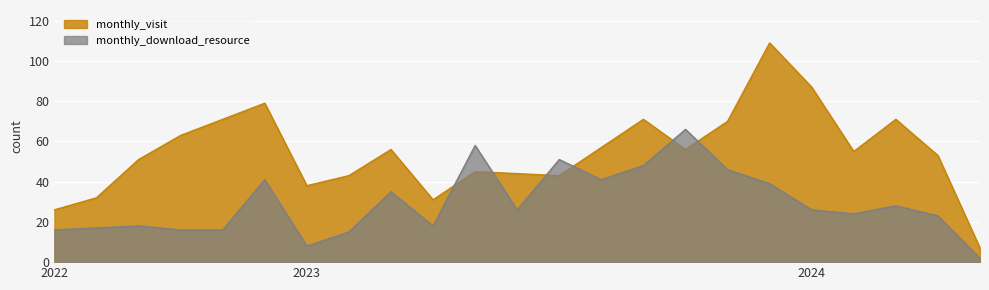

Which category has the lowest value across all series?

2024-05